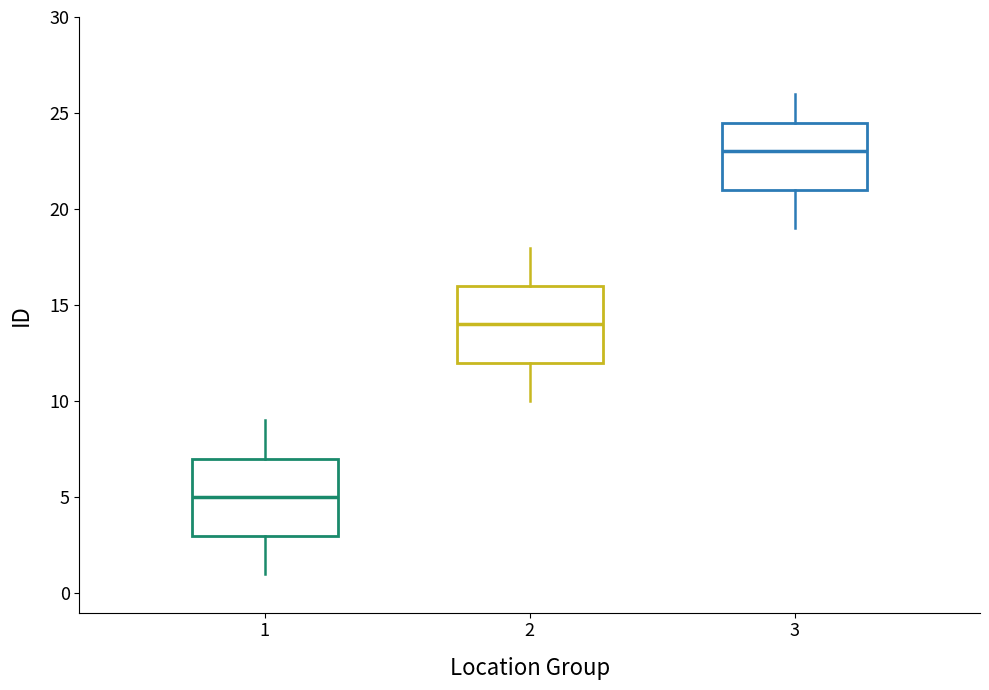

Where is the upper edge of the box at x = 1 on the y-axis? The values are not printed on the chart, so give them approximately, as read against the axis.

7.0